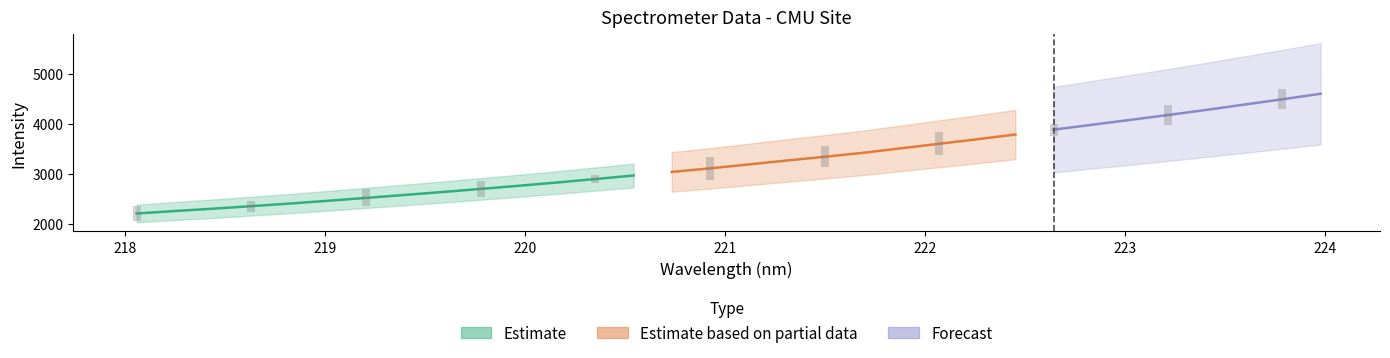

At which category does the chart reach its minimum across all series?

218.0596